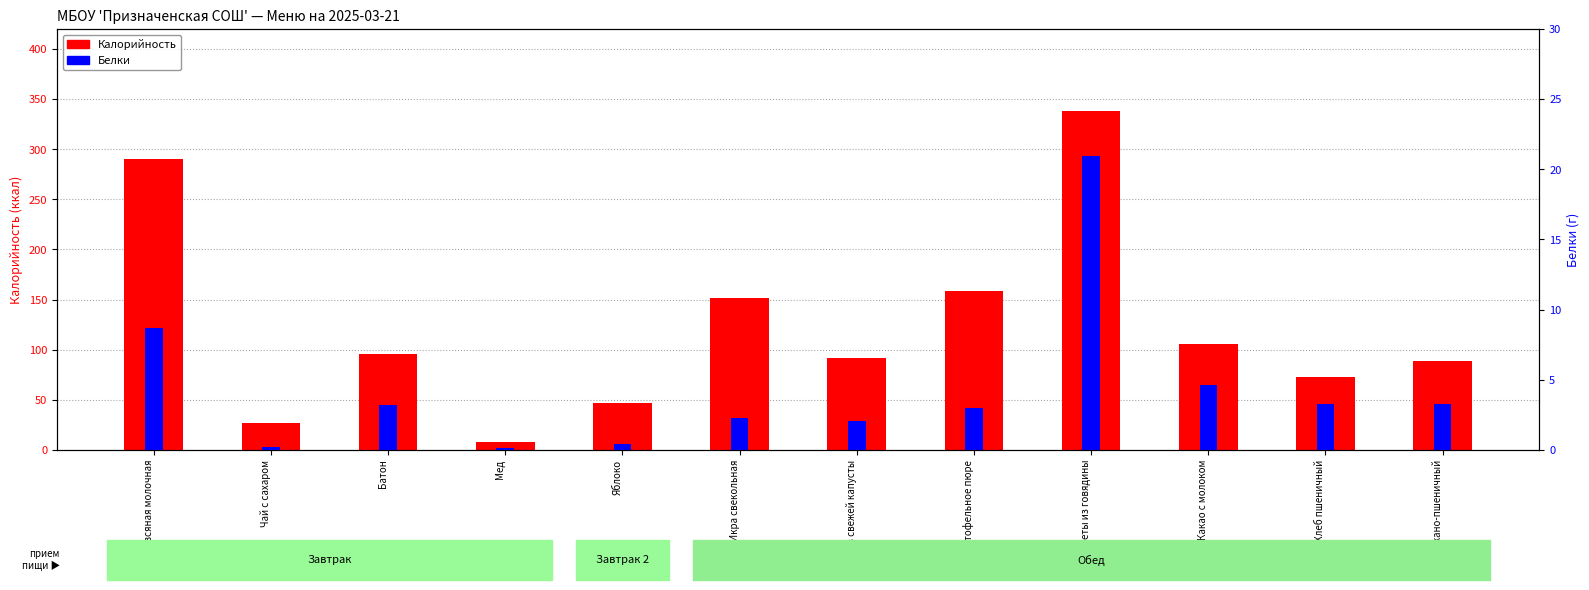

How many values in the Калорийность series exceed 95?

6